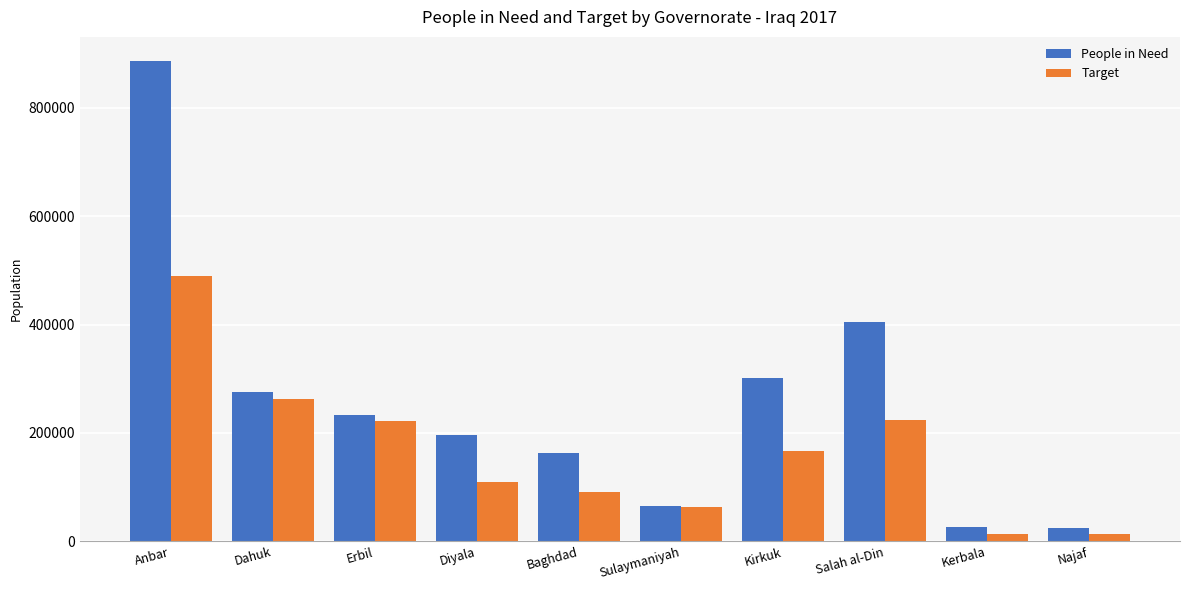

What is the approximate value of Target at Erbil, to the nearest 10?

222030